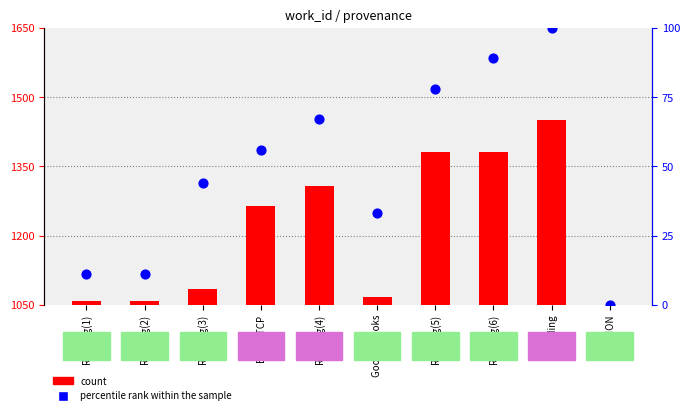

At how many categories does at least one series exceed 2?

9